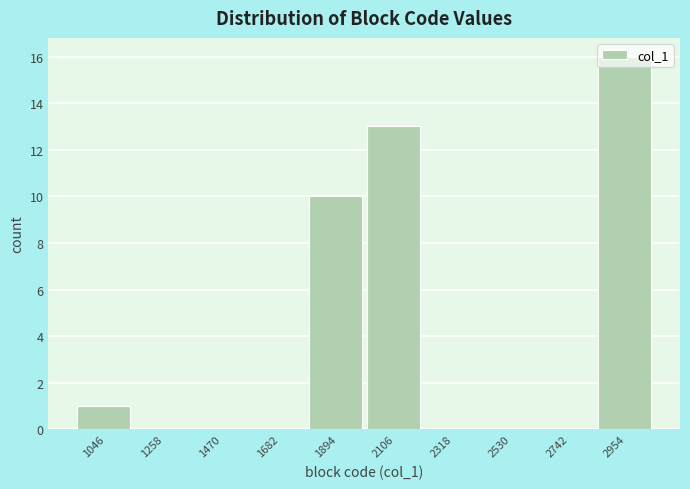

Is it true that the value at 2106 is 4?

False